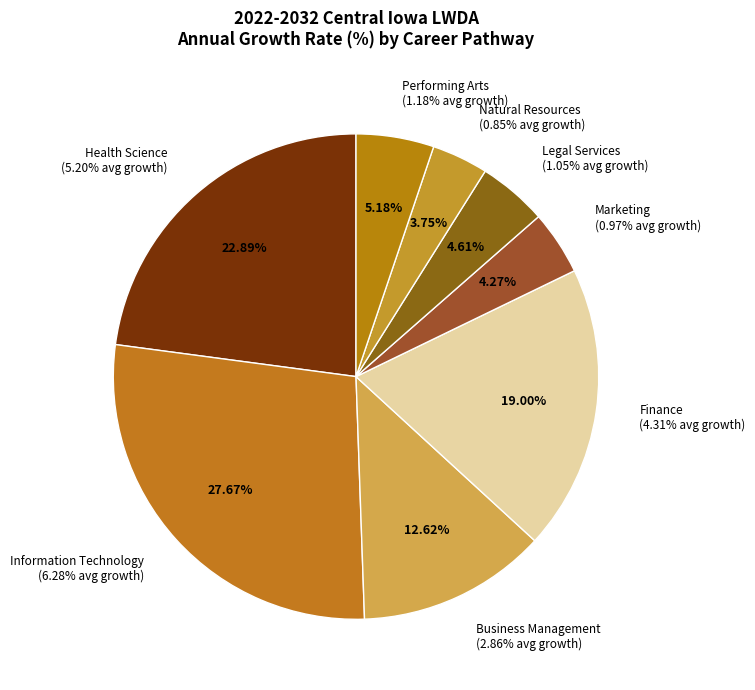

What percentage is the Marketing Management slice, to the nearest percent?

4%